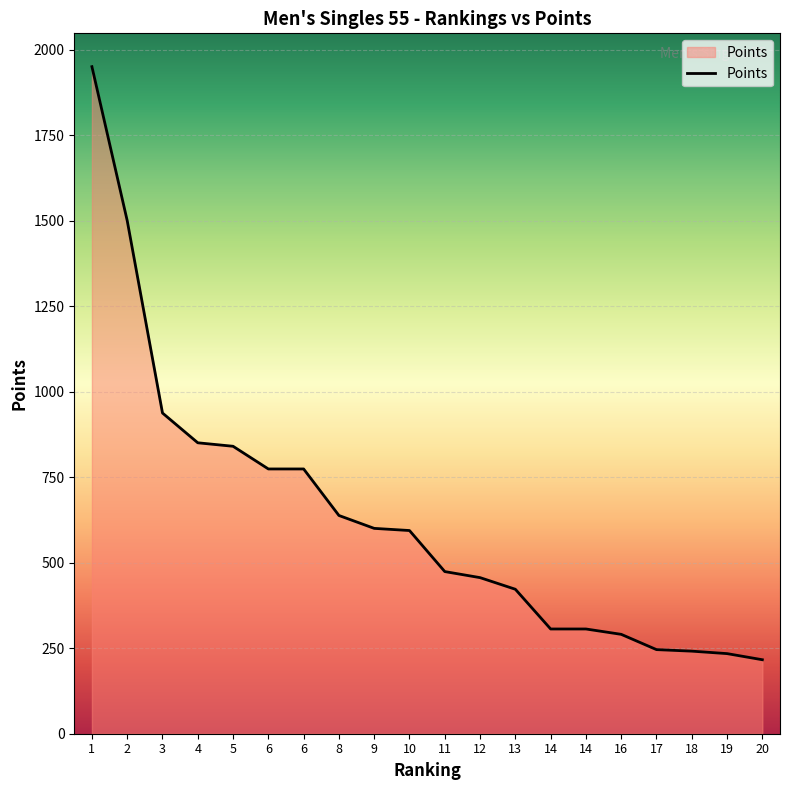

How many lines are shown in the chart?

1